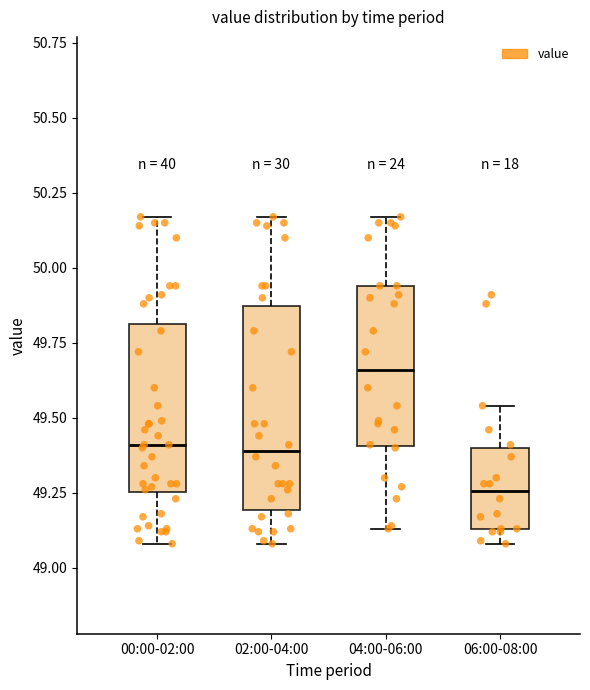

Which box is the tallest, from its lower edge to its upper edge?

02:00-04:00